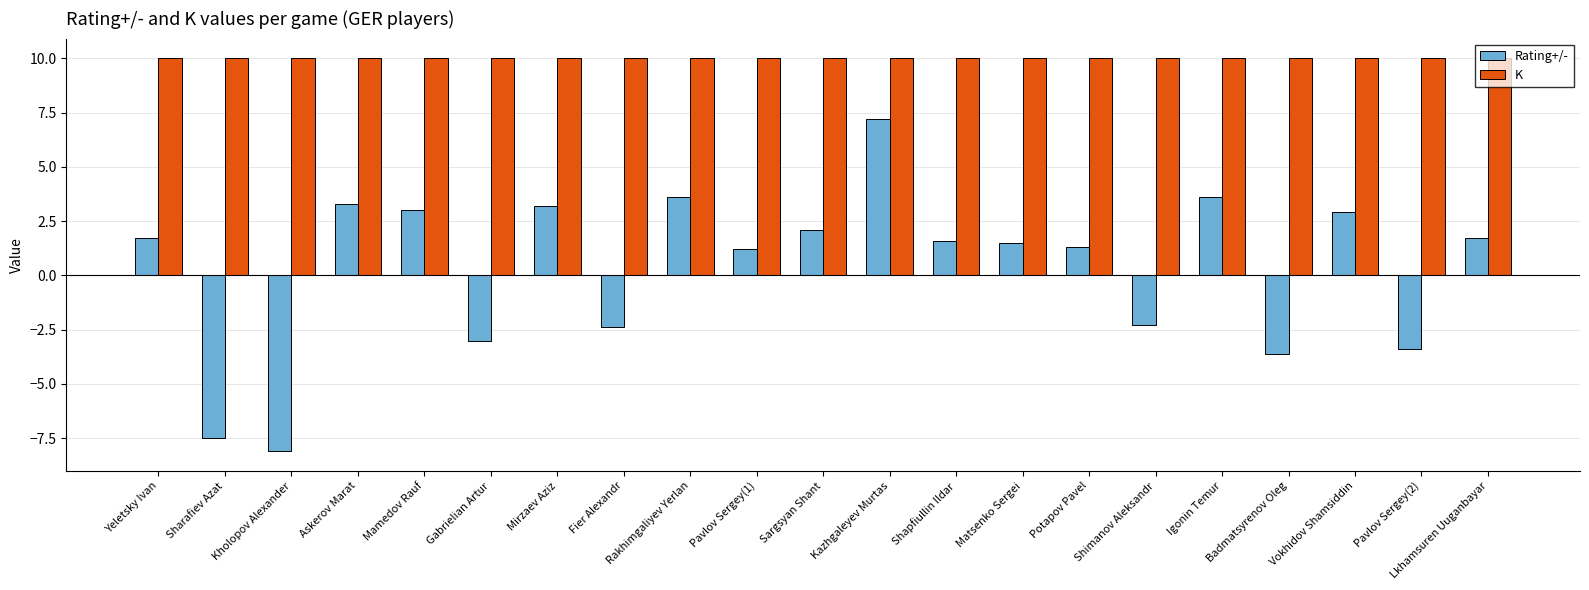

What are all the series names shown in the legend?

Rating+/-, K